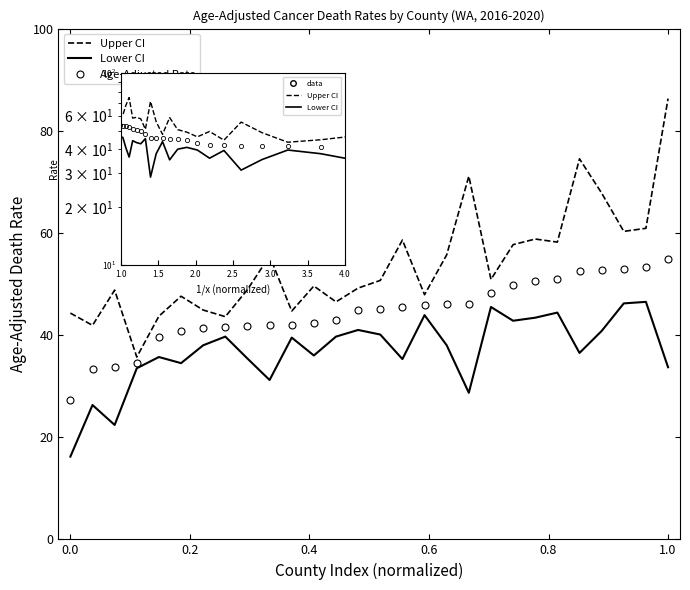

Reading right to left, list all the values displayed in this chart.

Upper CI: 86.3	60.9	60.3	67.8	74.5	58.2	58.8	57.7	50.9	71.1	55.7	47.9	58.6	50.7	49.2	46.5	49.6	44.7	55.5	48.9	43.6	44.9	47.6	43.7	35.7	48.8	41.9	44.3
Lower CI: 33.7	46.5	46.2	40.8	36.5	44.4	43.4	42.8	45.5	28.7	38.0	43.9	35.3	40.1	41.0	39.7	36.0	39.5	31.2	35.4	39.7	38.0	34.5	35.7	33.5	22.4	26.3	16.2
Age-Adjusted Rate: 54.8	53.3	52.9	52.8	52.6	50.9	50.6	49.8	48.2	46.1	46.1	45.8	45.5	45.1	44.9	43.0	42.3	42.0	41.9	41.7	41.6	41.3	40.7	39.6	34.6	33.7	33.3	27.2
Rate: 54.8	53.3	52.9	52.8	52.6	50.9	50.6	49.8	48.2	46.1	46.1	45.8	45.5	45.1	44.9	43.0	42.3	42.0	41.9	41.7	41.6	41.3	40.7	39.6	34.6	33.7	33.3	27.2